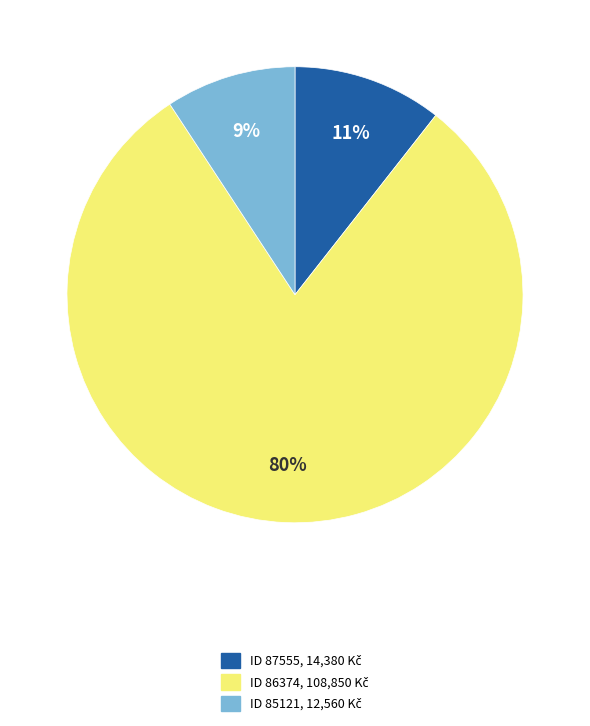

Is there any slice that represents more than half of the pie?

Yes